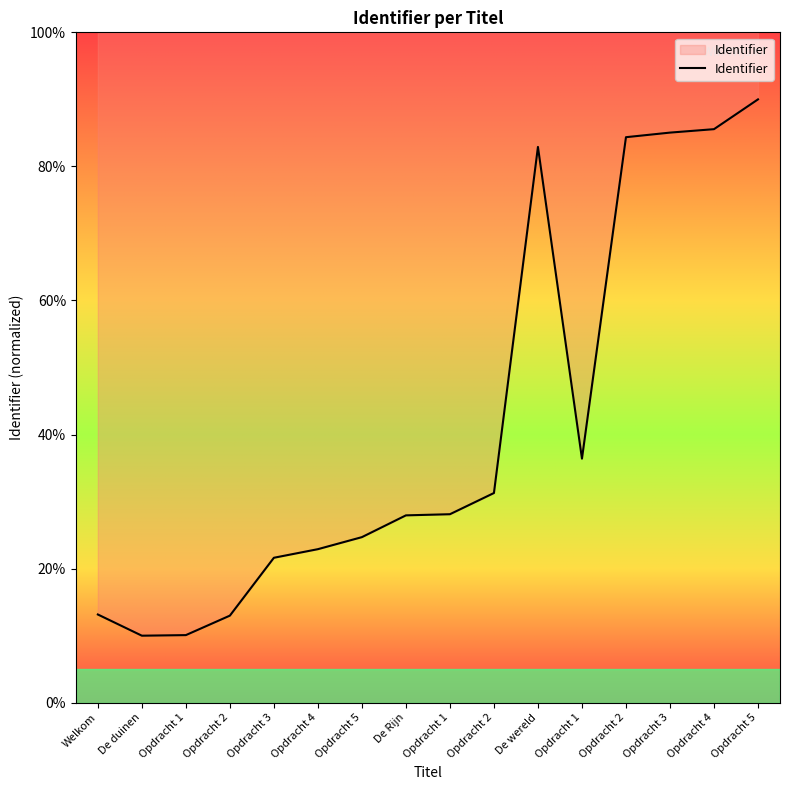

Where is the first local maximum?

De wereld